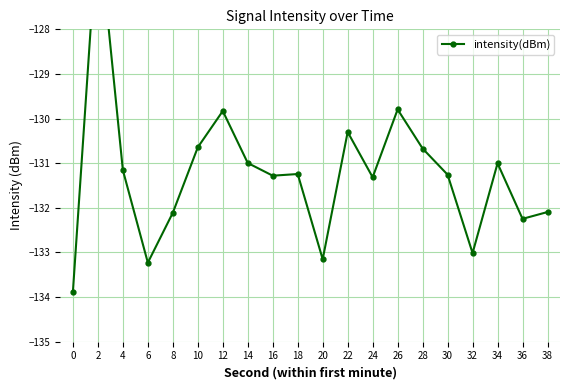

What is the difference between the values at 22 and 2?

4.7